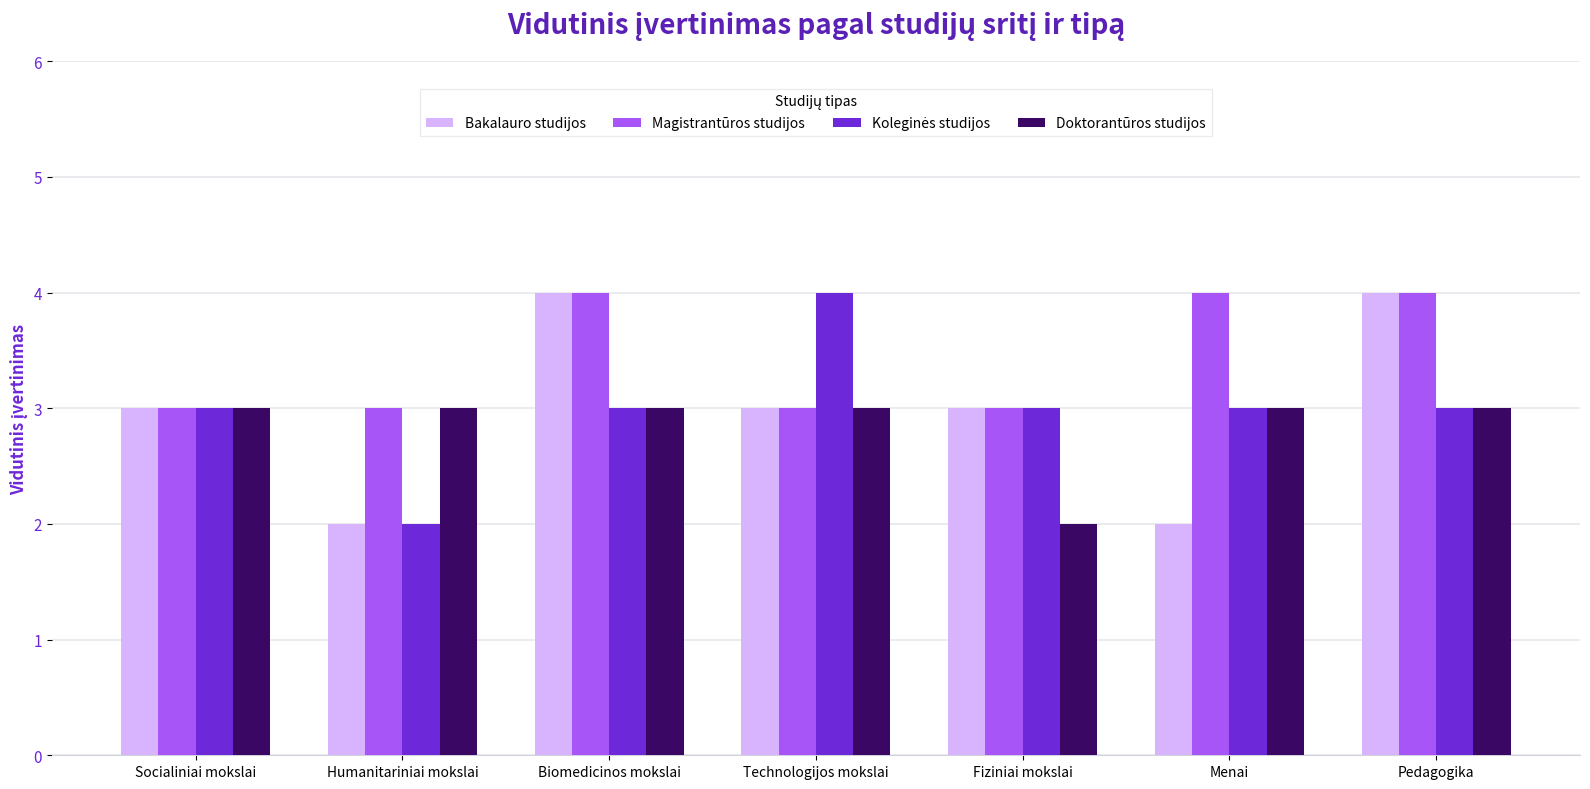

How many Magistrantūros studijos values are between 3 and 4?

7